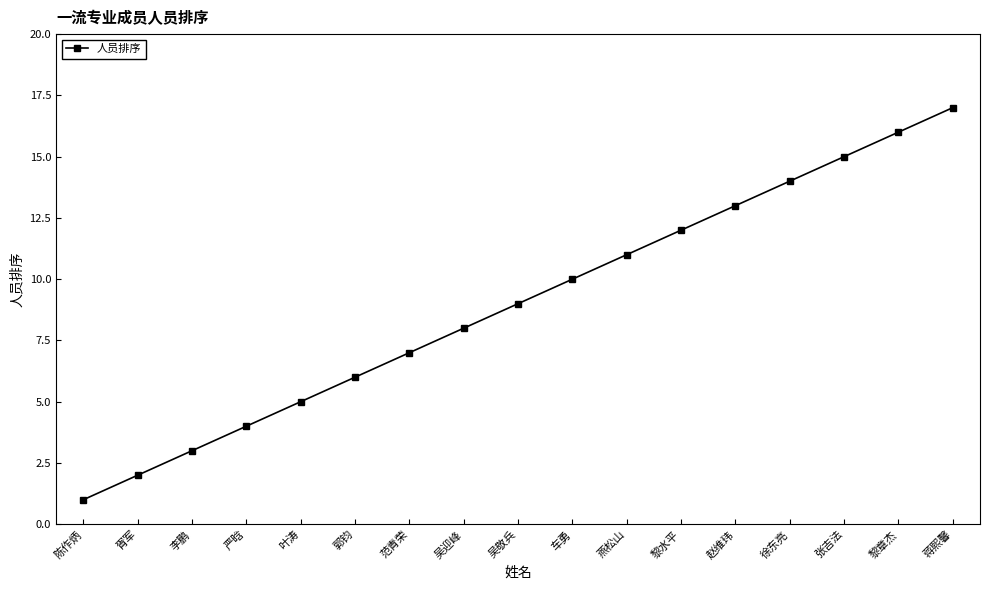

Which label corresponds to the smallest value in the chart?

陈作炳